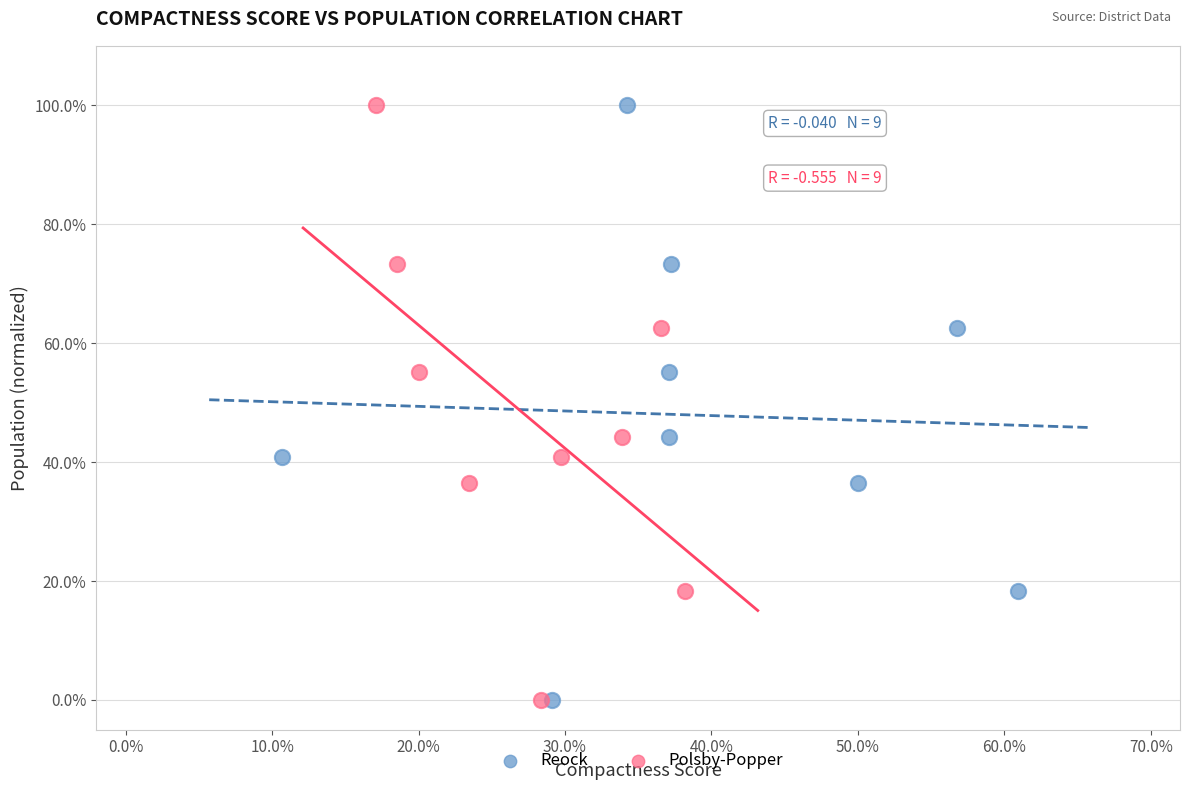

What are all the series names shown in the legend?

Reock, Polsby-Popper